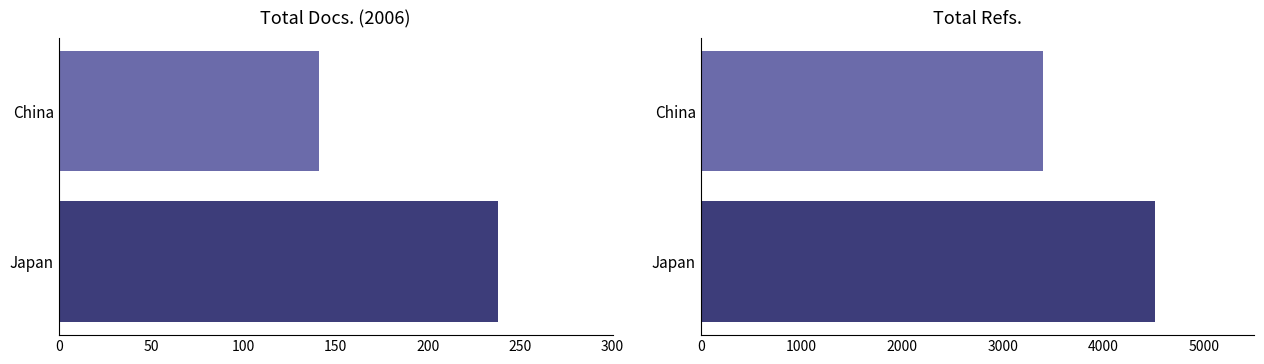

Is it true that Total Docs. (2006) equals 15 at Q4?

False